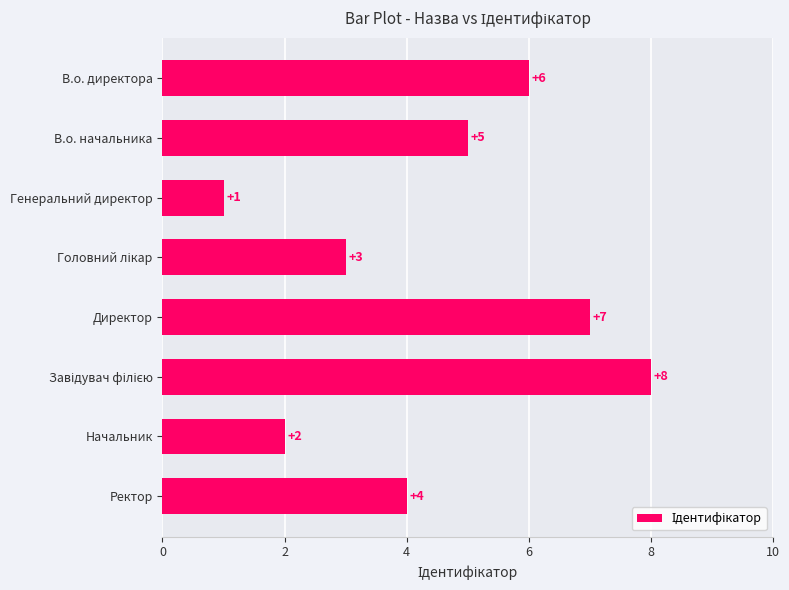

Is it true that the value at В.о. директора is 8?

False